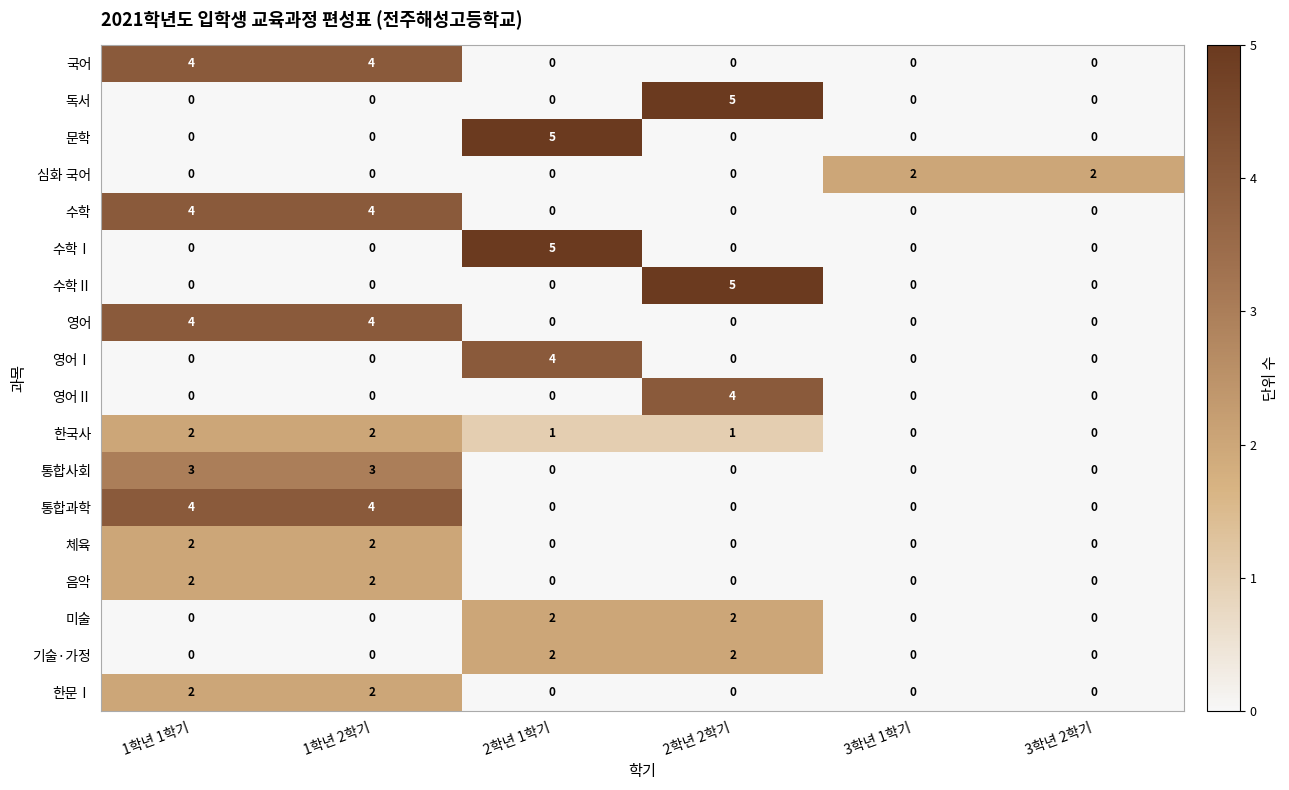

Read the 국어 value at 1학년 1학기.

4